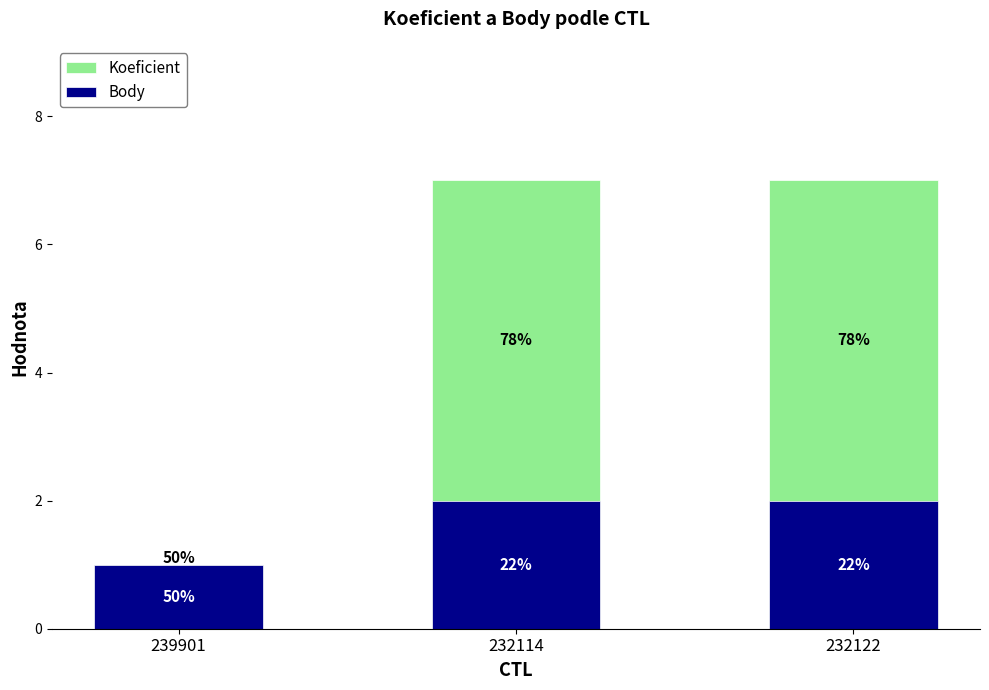

True or false: Koeficient has a value of 4 at 232122.

False